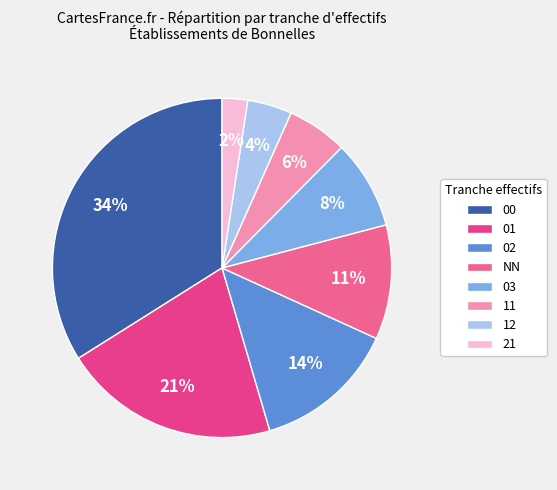

Which category has the smallest portion of the pie?

21